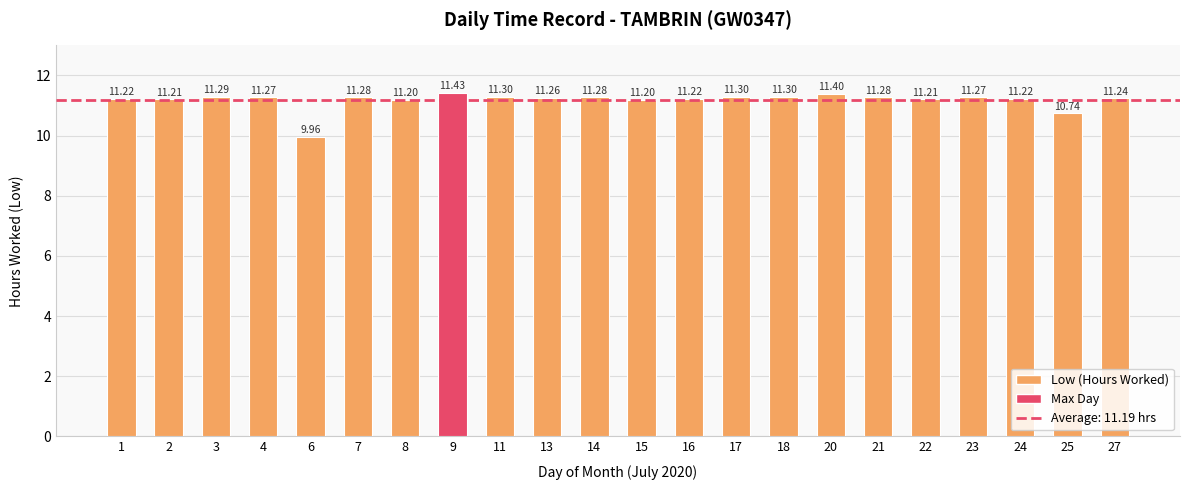

Count the number of values greater than 11.

20